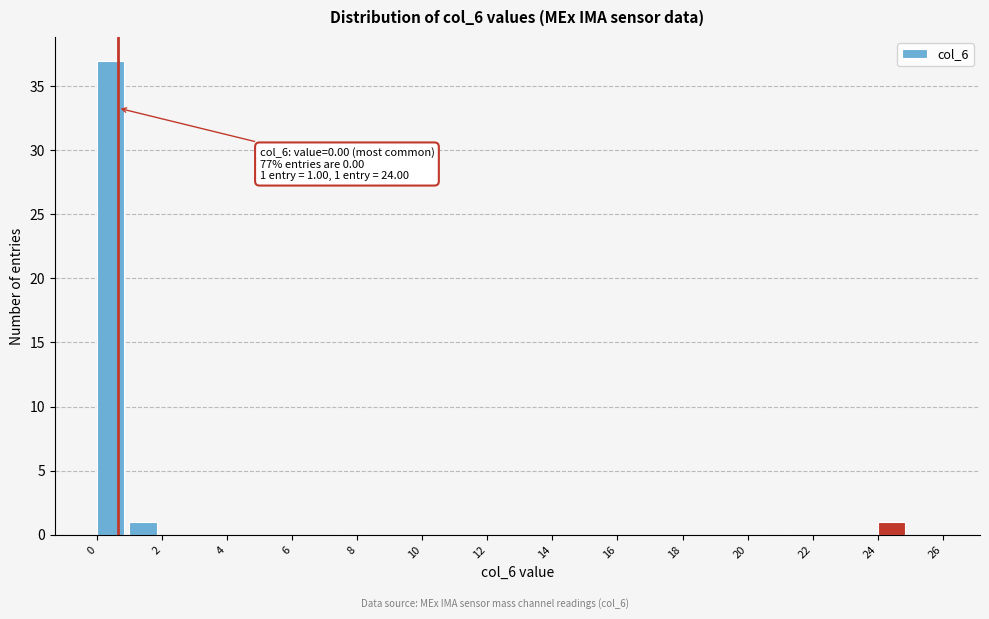

Which range on the x-axis has the tallest bar?

0 to 1